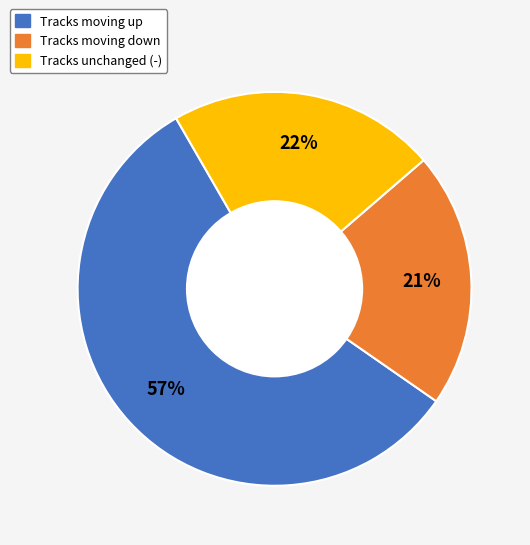

Is there any slice that represents more than half of the pie?

Yes